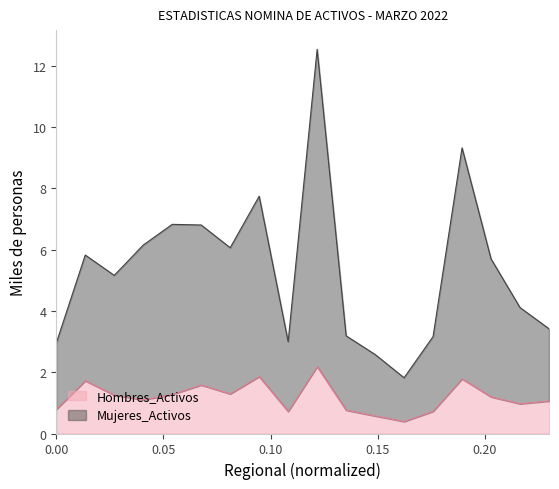

Is the value of Mujeres_Activos at 9 greater than the value of Hombres_Activos at 13?

Yes